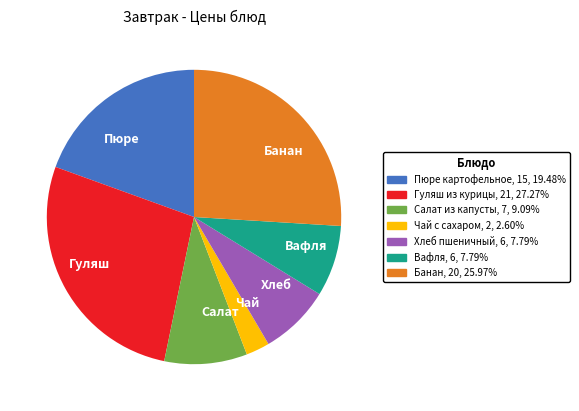

Do Вафля and Пюре together represent more than half of the pie?

No